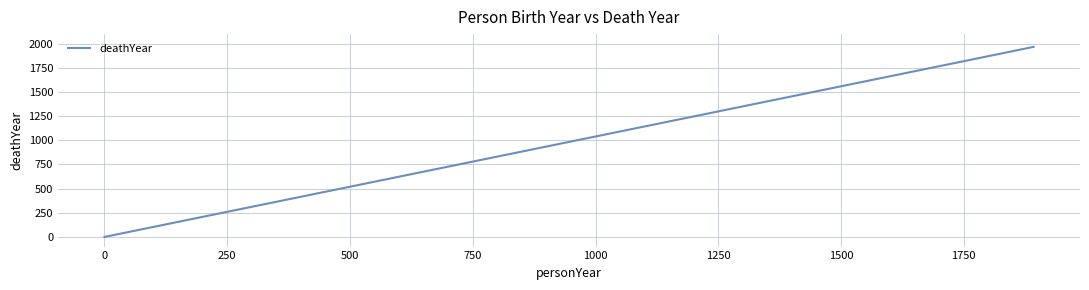

What is the difference between the maximum and second lowest values?

90